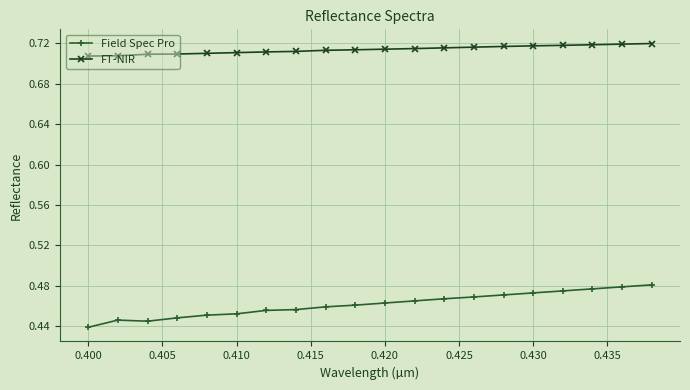

Which series has the largest range (max minus min)?

Field Spec Pro